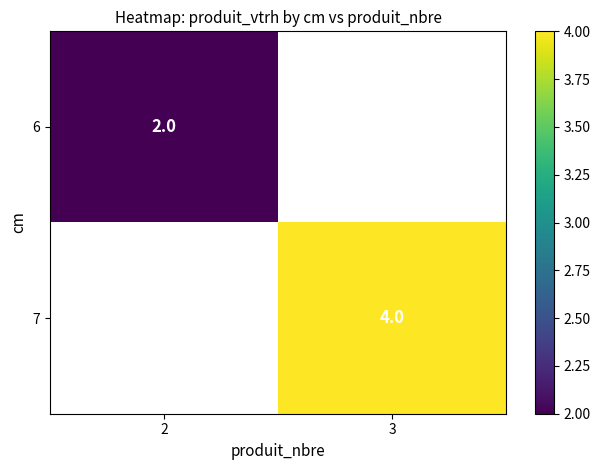

Is it true that 7 equals 2 at 3?

False